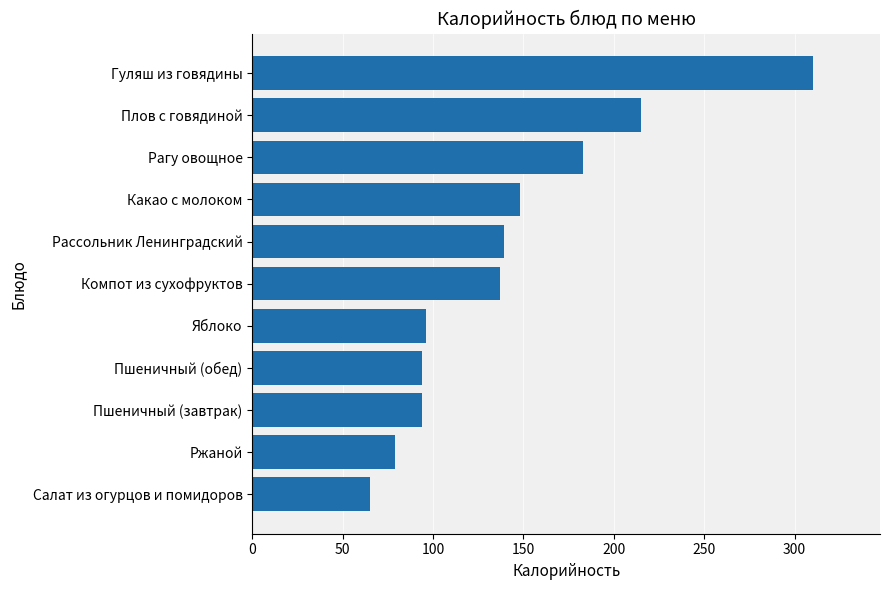

What is the difference between the maximum and minimum values?

244.8